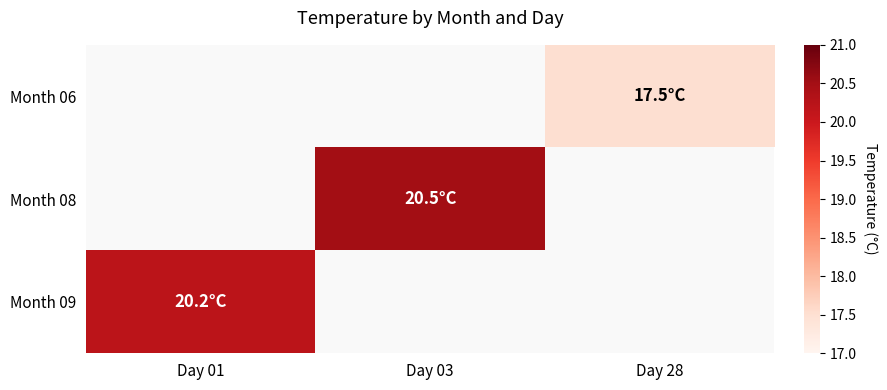

True or false: Month 08 has a value of 20.5 at Day 03.

True